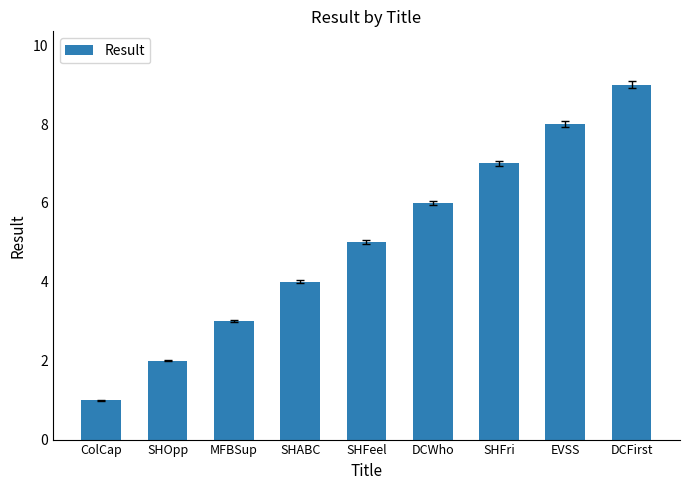

How many values are below 5?

4